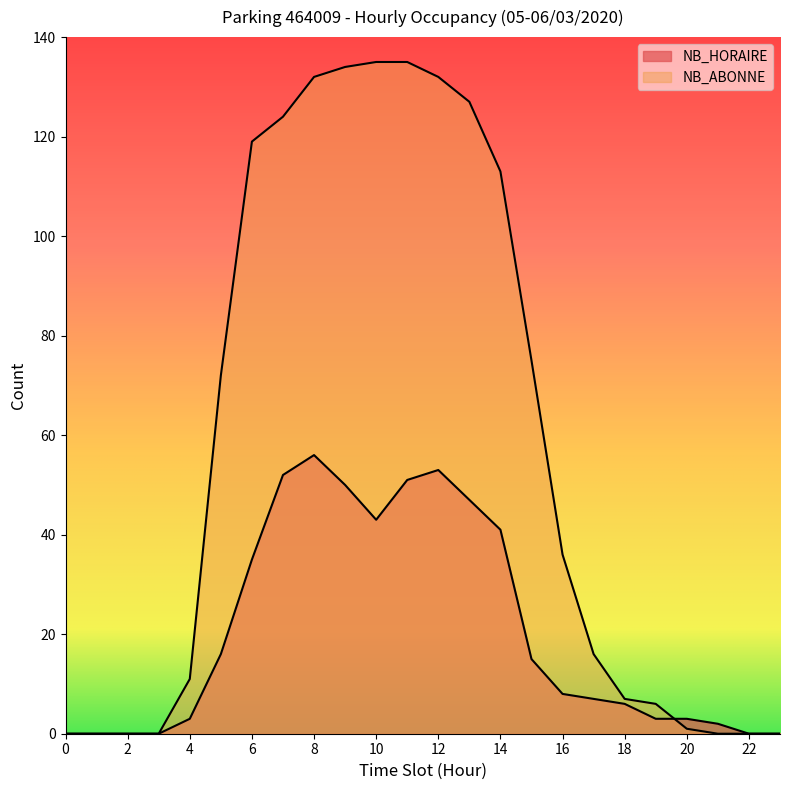

How many times do NB_ABONNE and NB_HORAIRE cross each other?

1